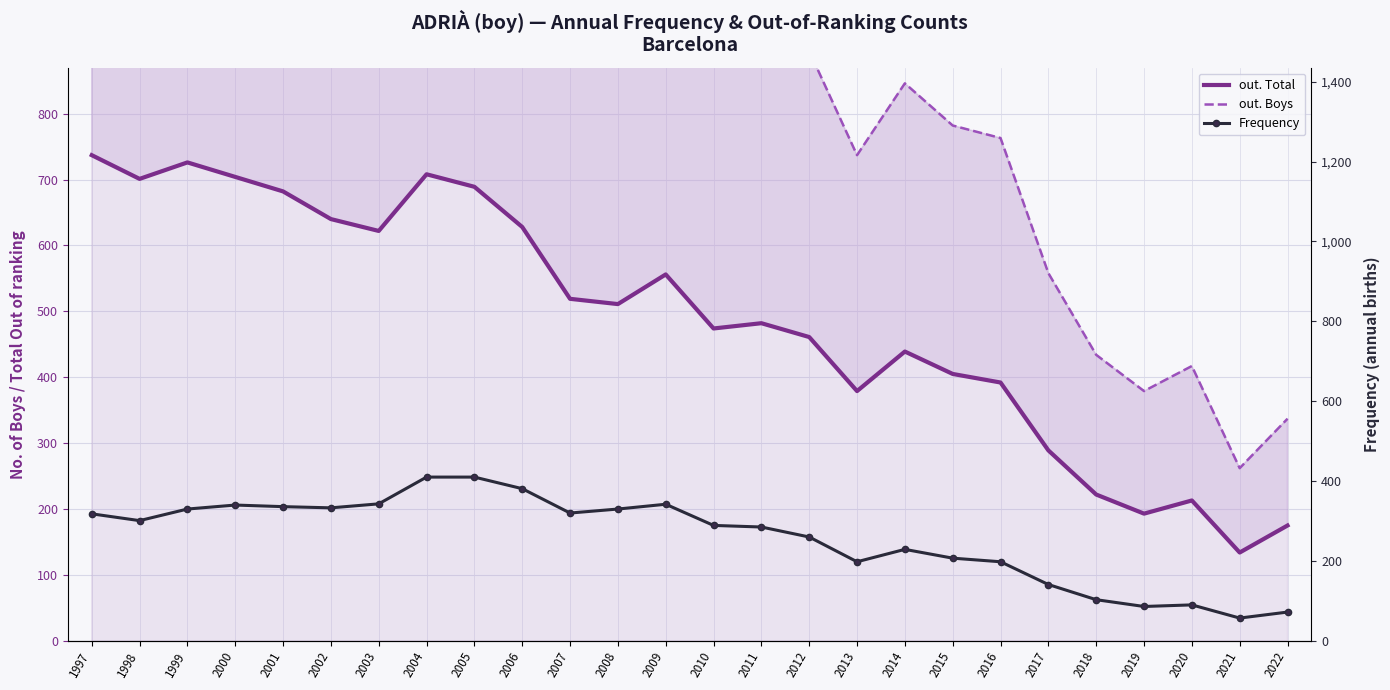

Reading left to right, transcribe all the data shown in this chart.

out. Total: 737	701	726	704	682	640	622	708	689	628	519	511	556	474	482	461	379	439	405	392	289	222	193	213	134	175
out. Boys: 1424	1345	1413	1363	1328	1243	1204	1376	1329	1212	1009	988	1071	913	940	895	737	846	782	763	558	434	379	417	262	337
Frequency: 318	301	330	340	336	333	343	410	410	381	320	330	342	289	285	260	198	229	207	198	141	103	86	90	57	72